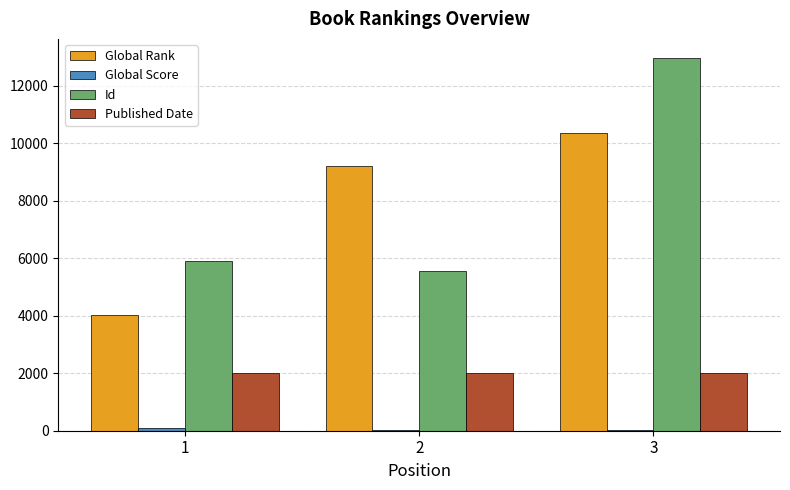

What is the sum of all Global Rank values?

23576